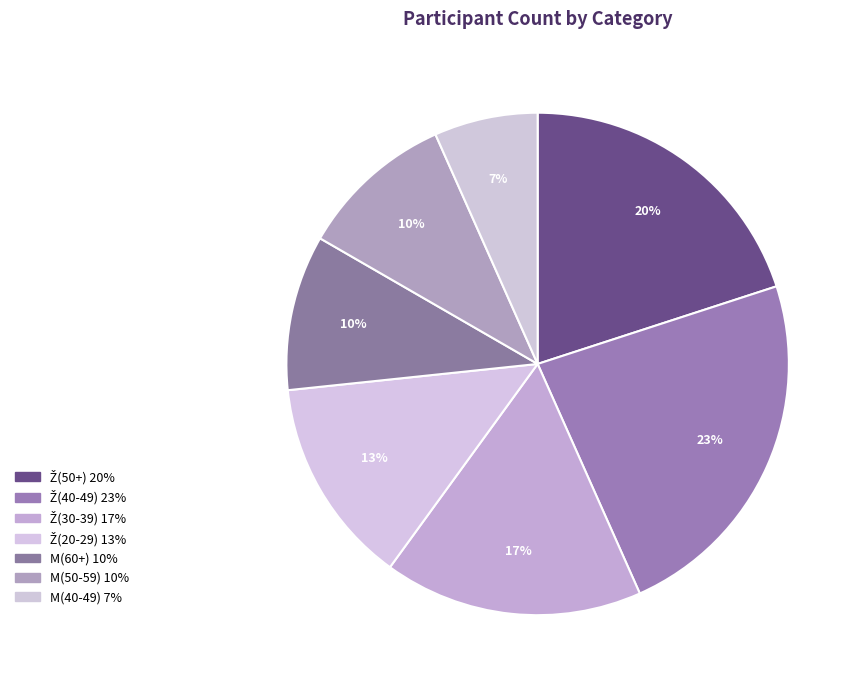

Rank the categories by value from lowest to highest.

M(40-49), M(60+), M(50-59), Ž(20-29), Ž(30-39), Ž(50+), Ž(40-49)